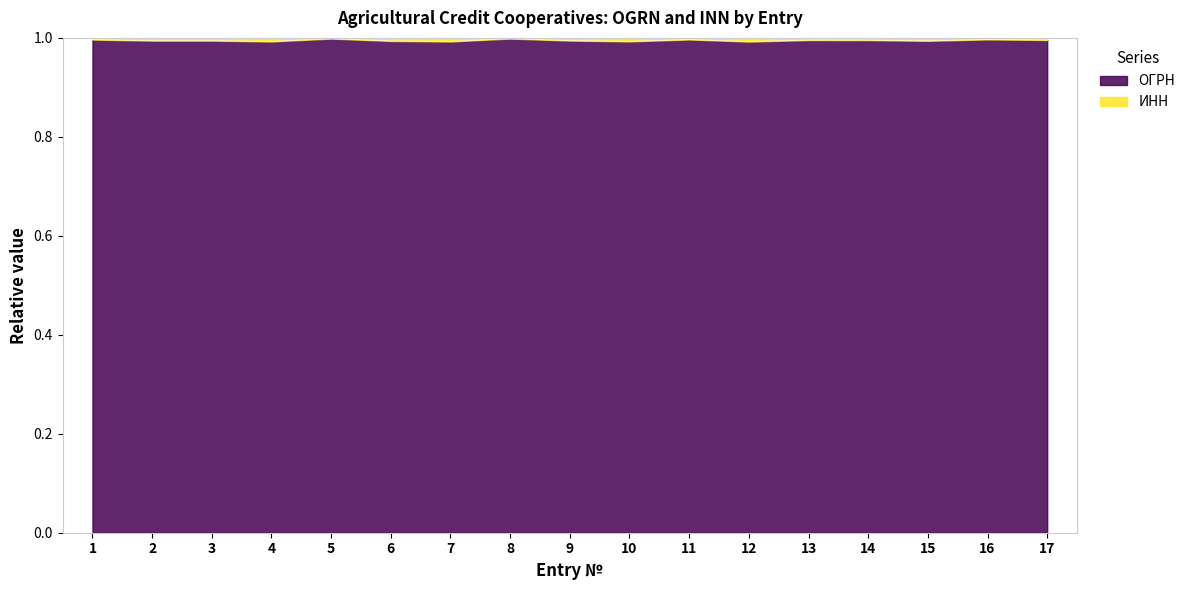

What is the sum of all values?

16.9